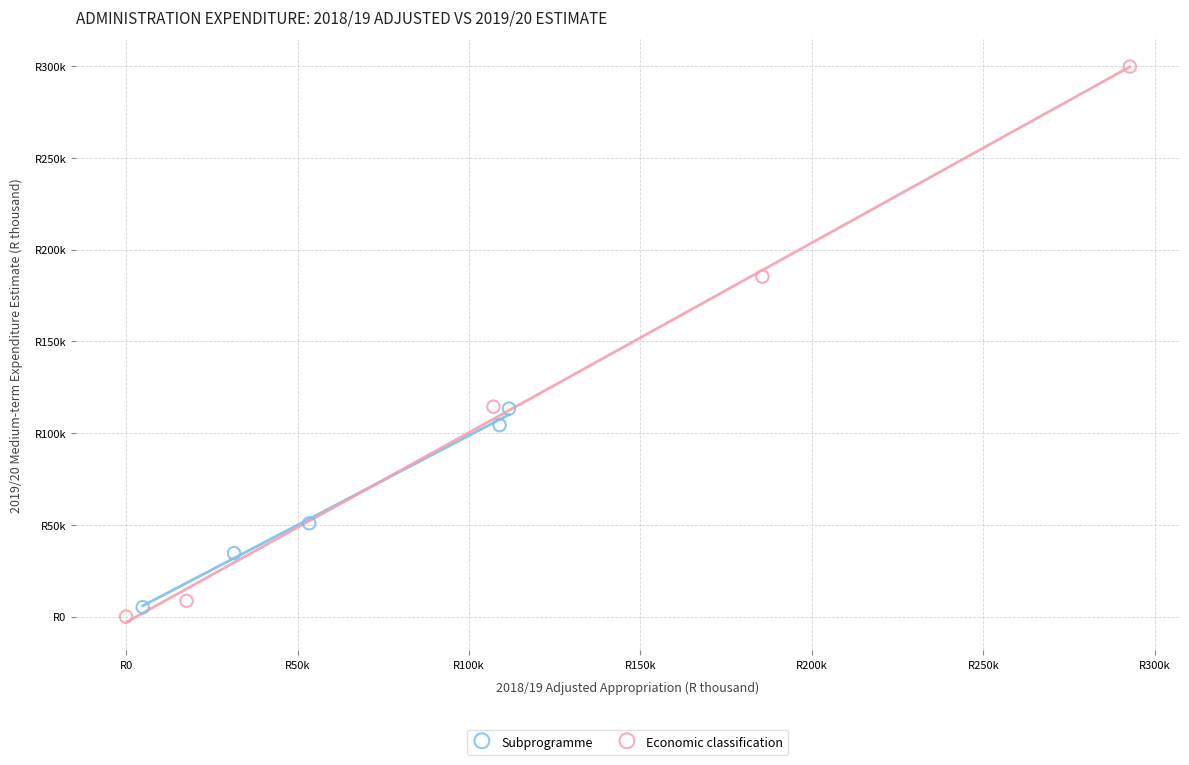

Which series contains the highest Y value?

Economic classification